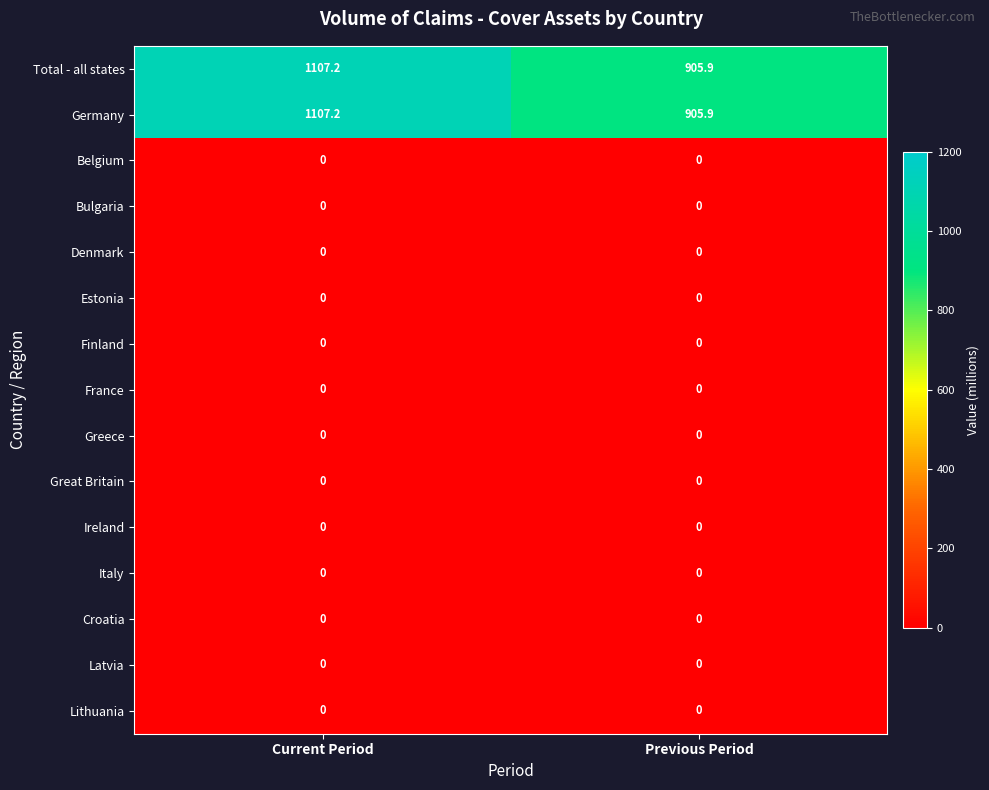

Which label corresponds to the largest value in the chart?

Current Period